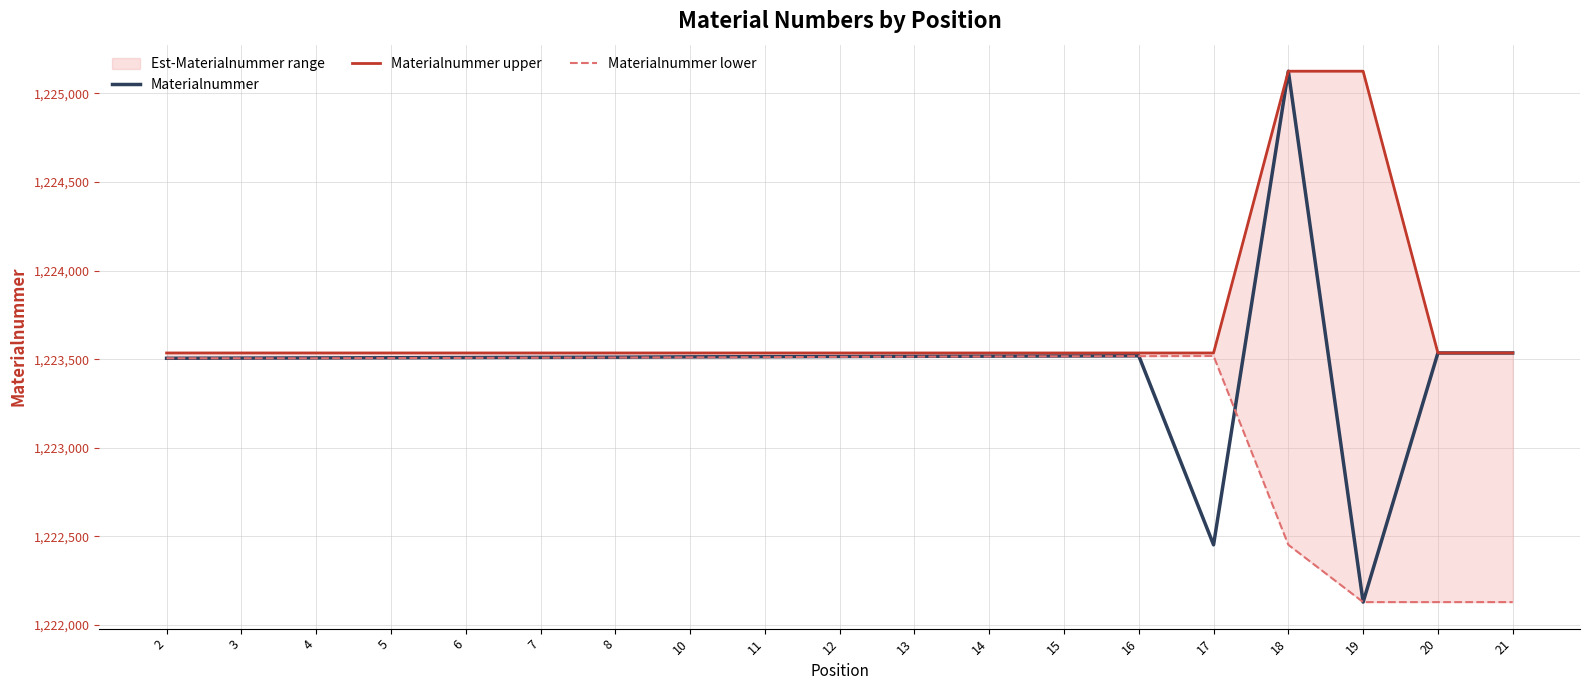

What is the value of the Materialnummer point at the 2nd from the left?

1223506